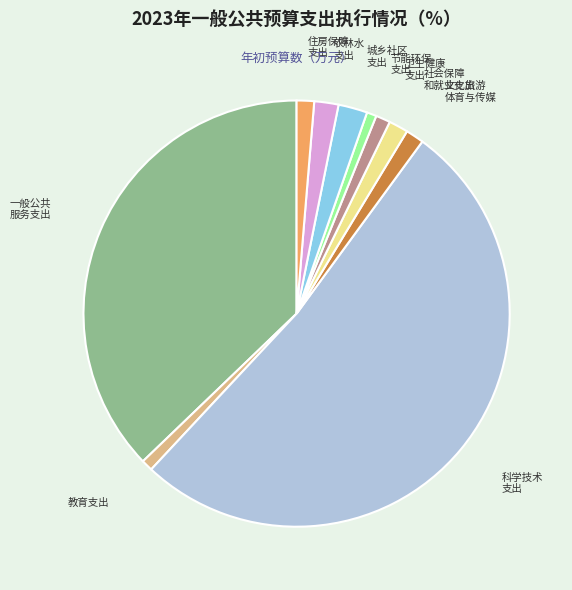

Is there a majority slice in this chart?

Yes